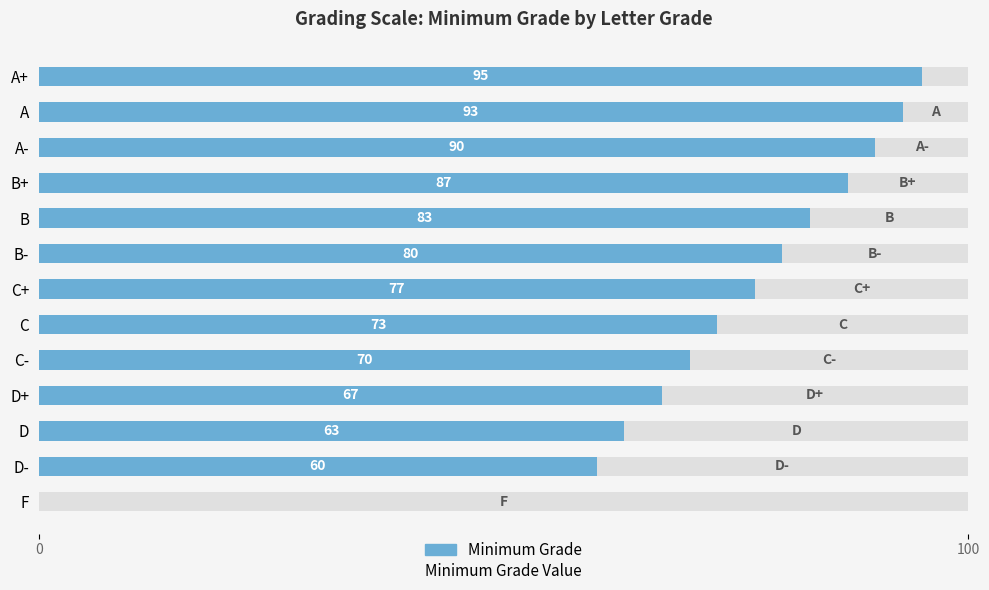

Are the bars horizontal?

Yes